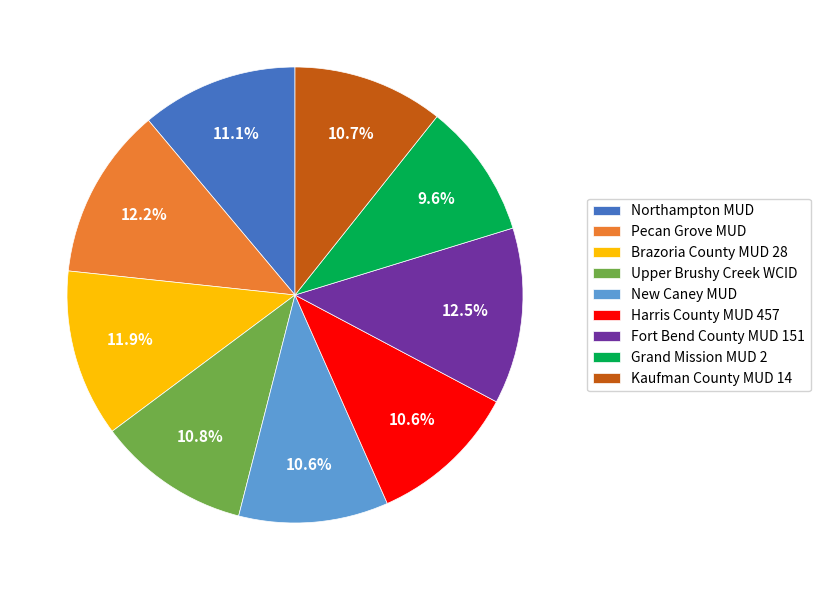

Which slice is the smallest?

Grand Mission MUD 2